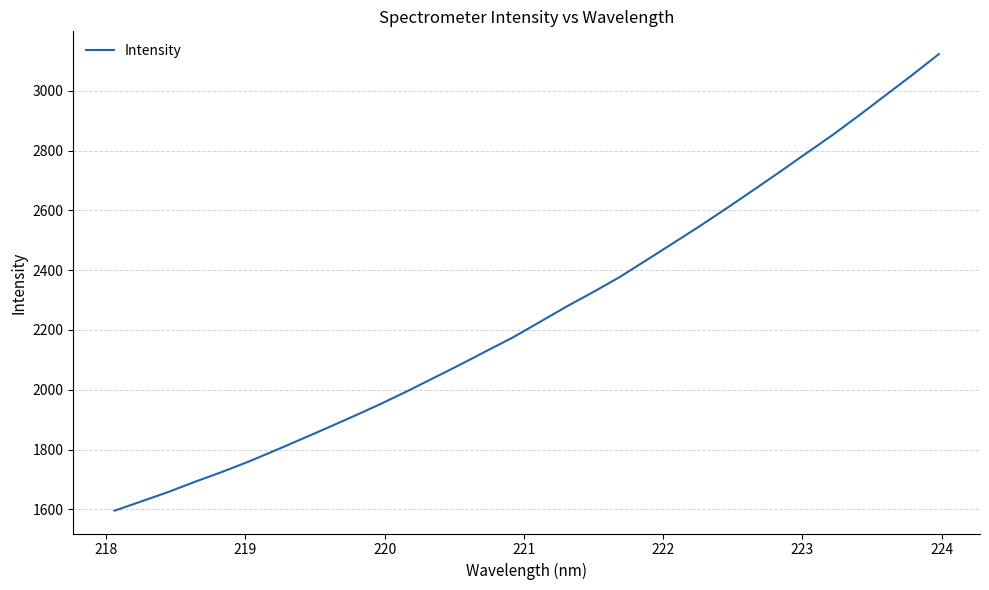

What is the smallest value displayed?

1595.4